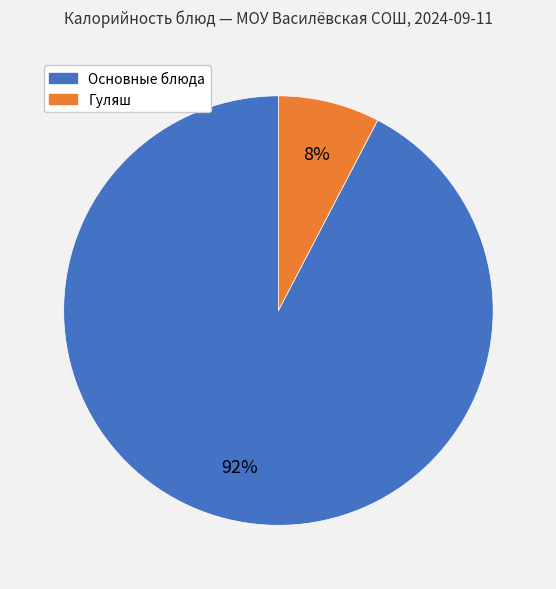

Does any single category account for the majority?

Yes